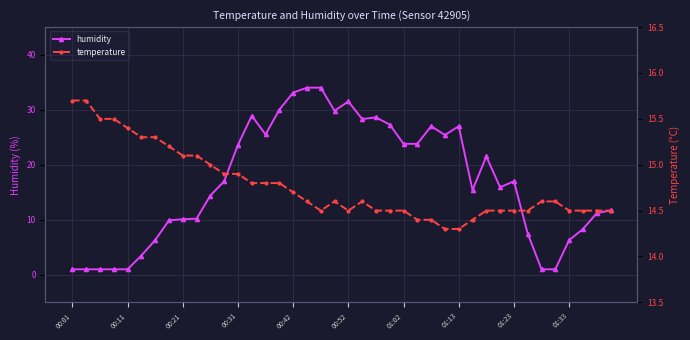

At which category is the sum across all series the highest?

17